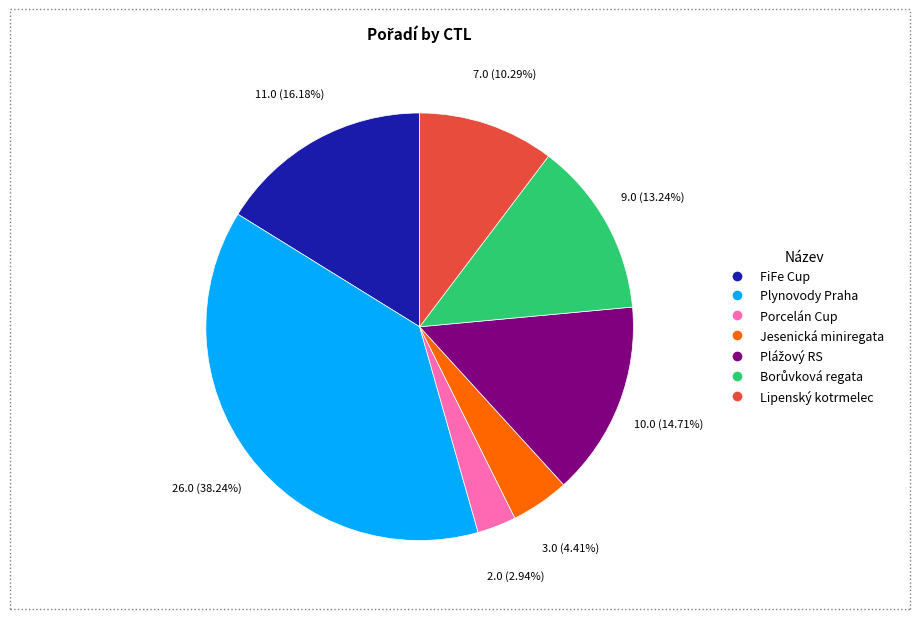

Is there a majority slice in this chart?

No